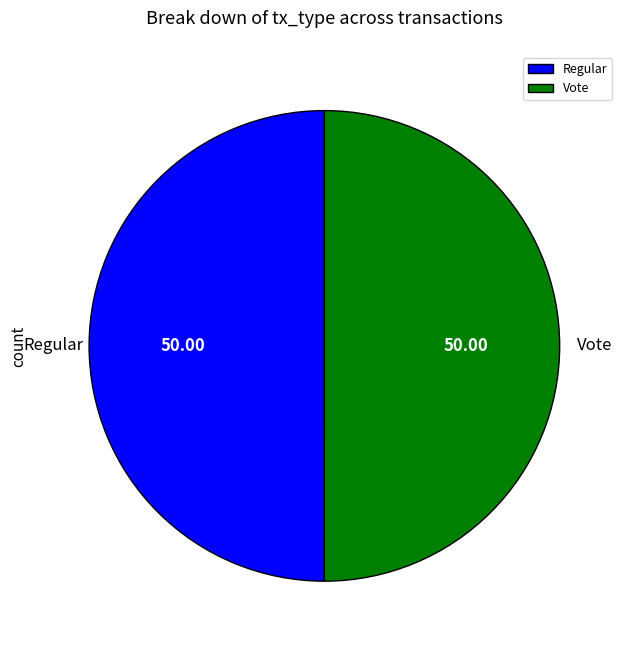

Is the sum of Regular and Vote greater than half?

Yes